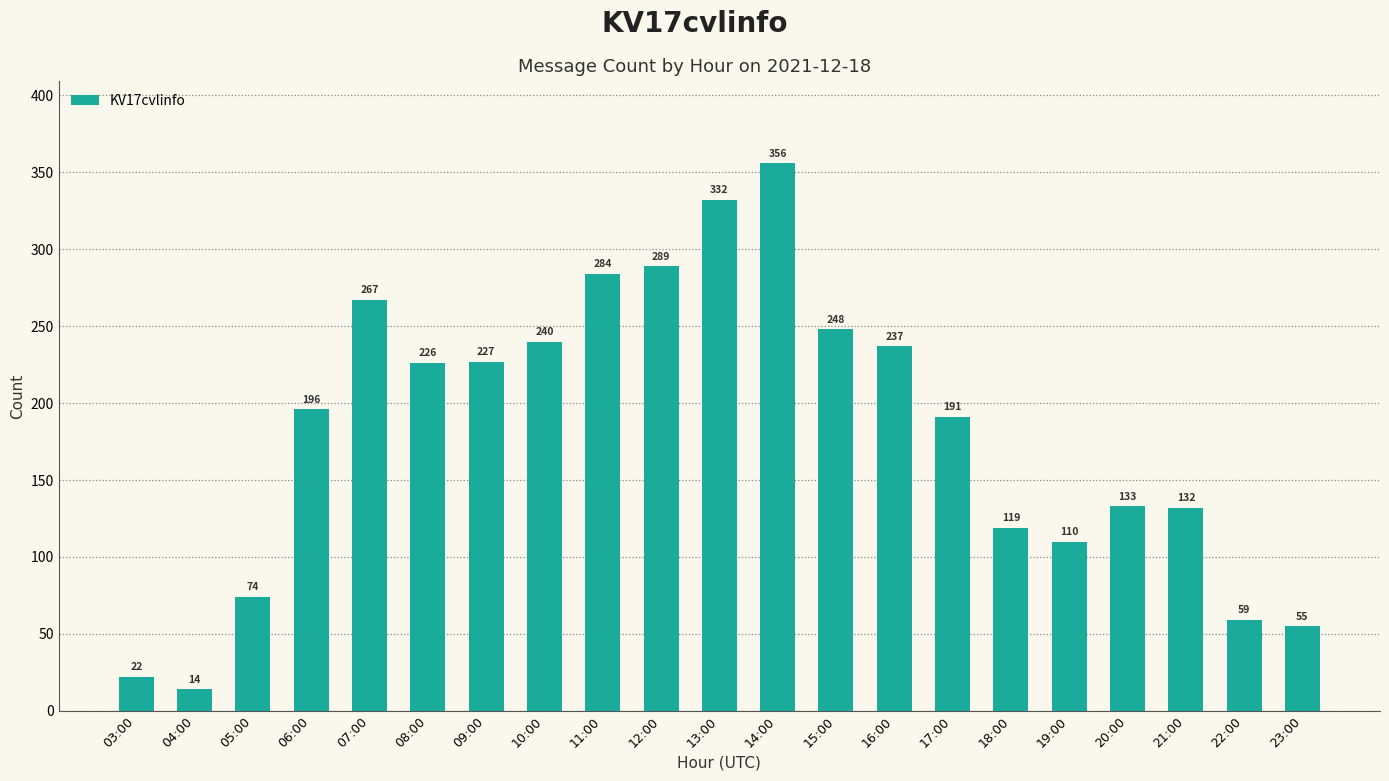

Count the number of data series in this chart.

1